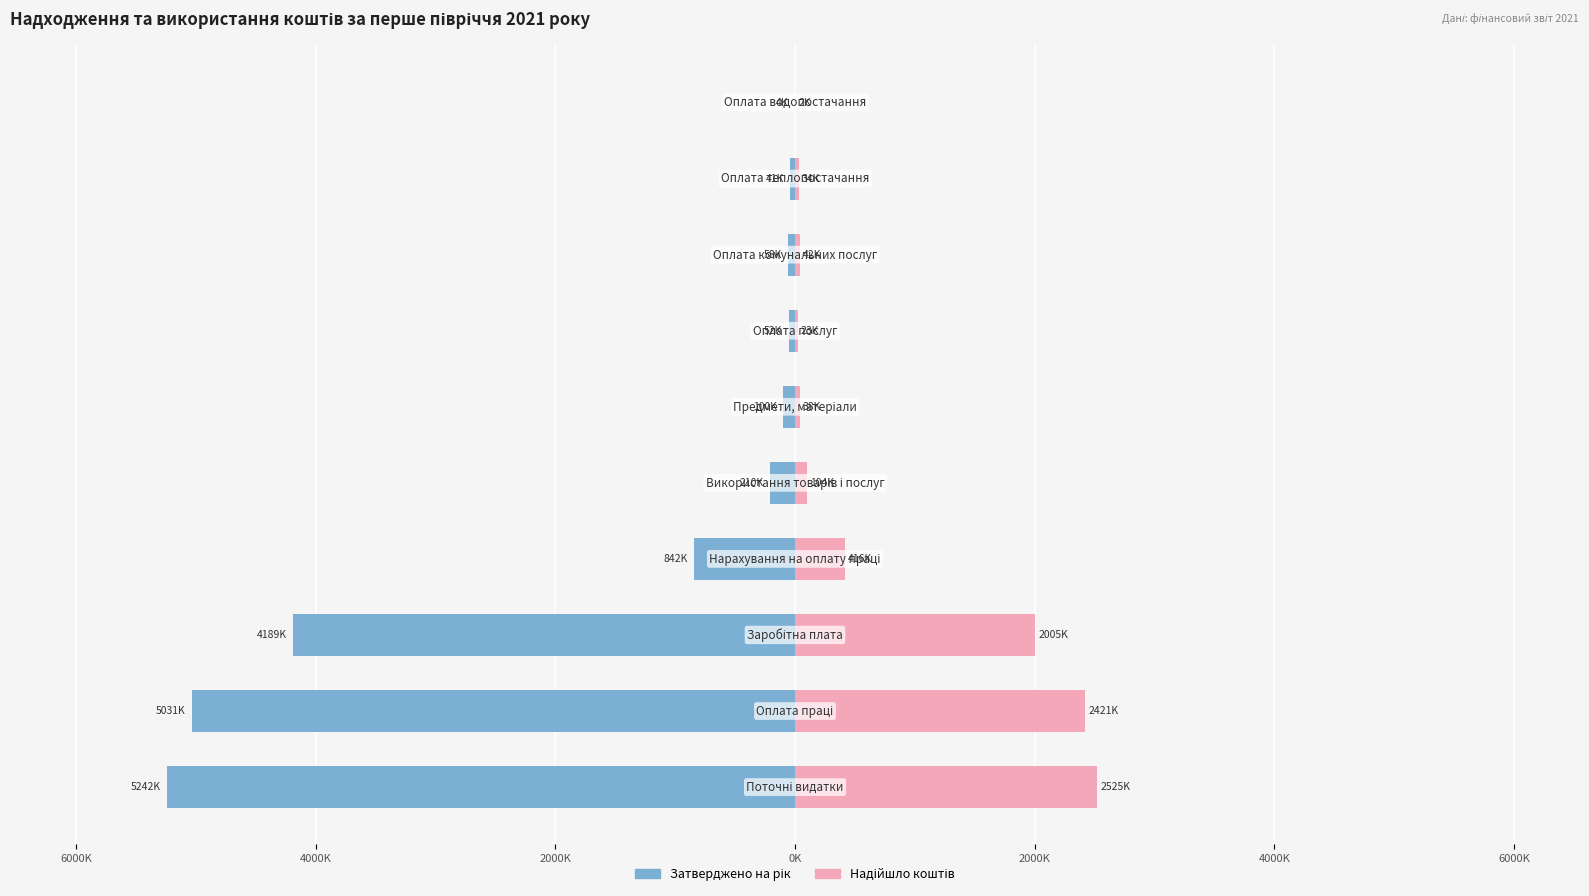

Between 8000K and 2000K, which series saw the biggest shift?

Затверджено на рік